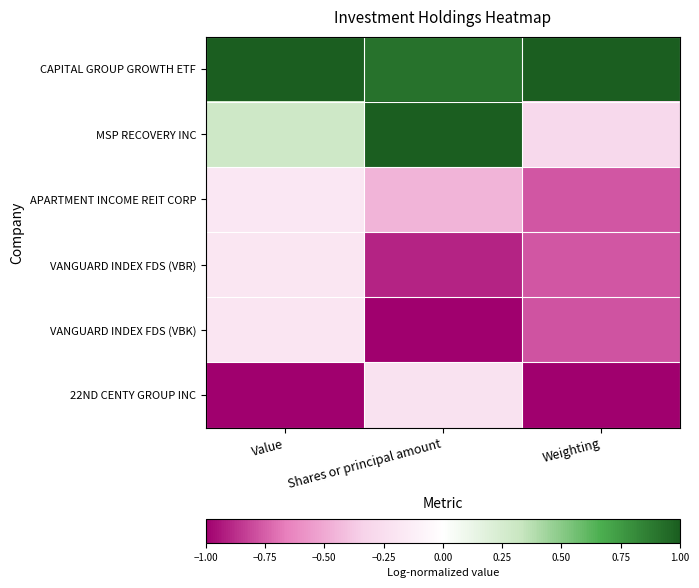

How many distinct data groups are displayed?

6